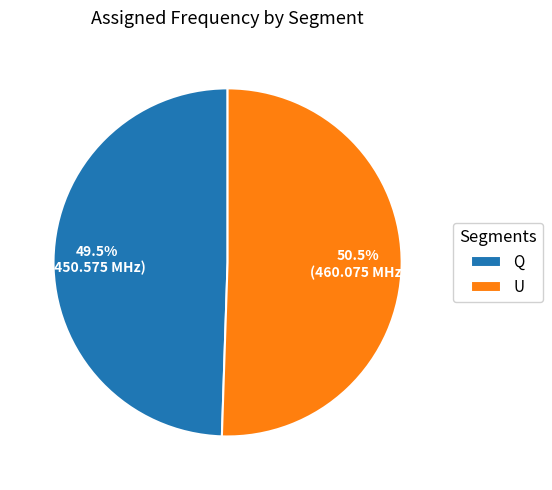

To the nearest percent, what is the difference between the largest and smallest slice percentages?

1%